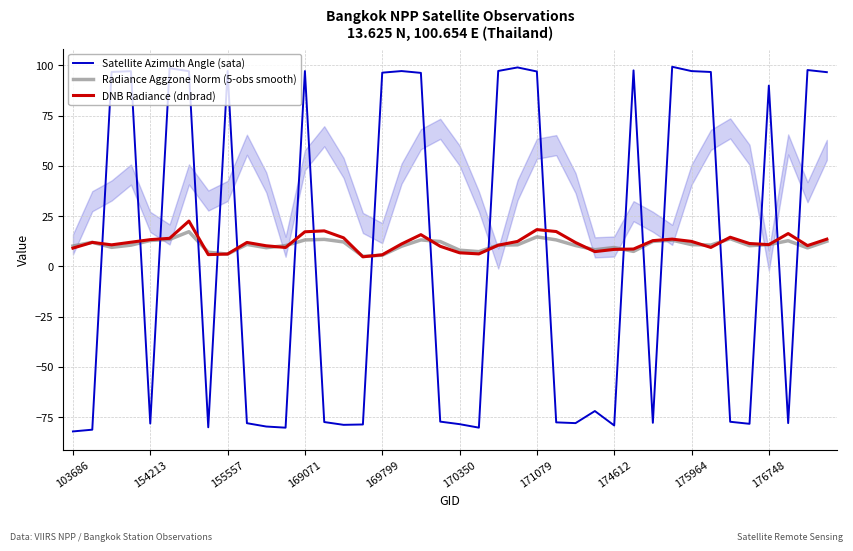

What is the maximum value for Radiance Aggzone Norm (5-obs smooth)?

17.2